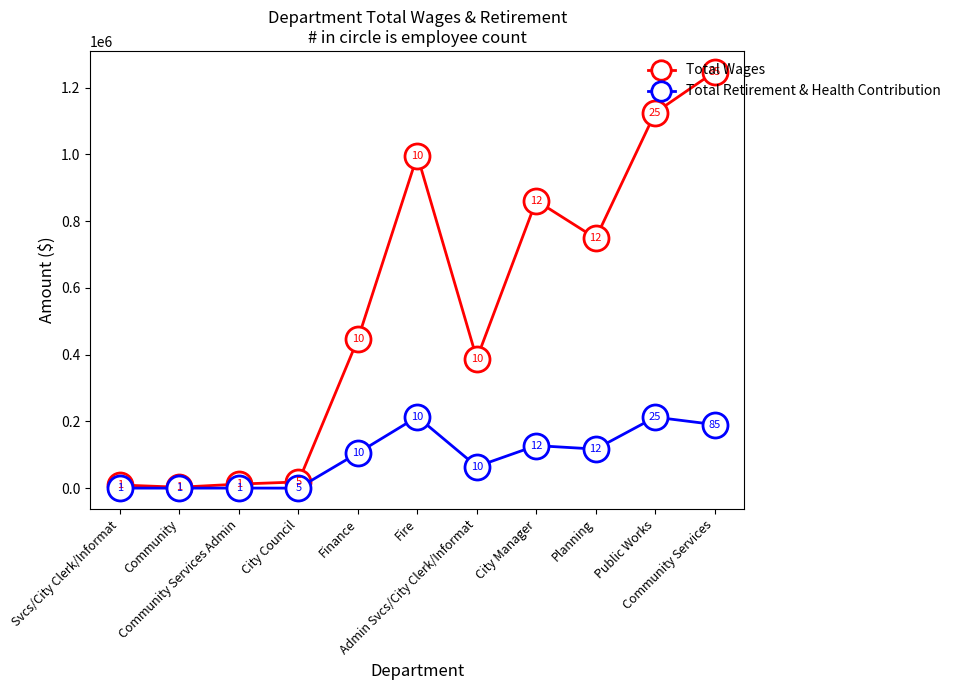

List the series in order of their peak value, lowest first.

Total Retirement & Health Contribution, Total Wages